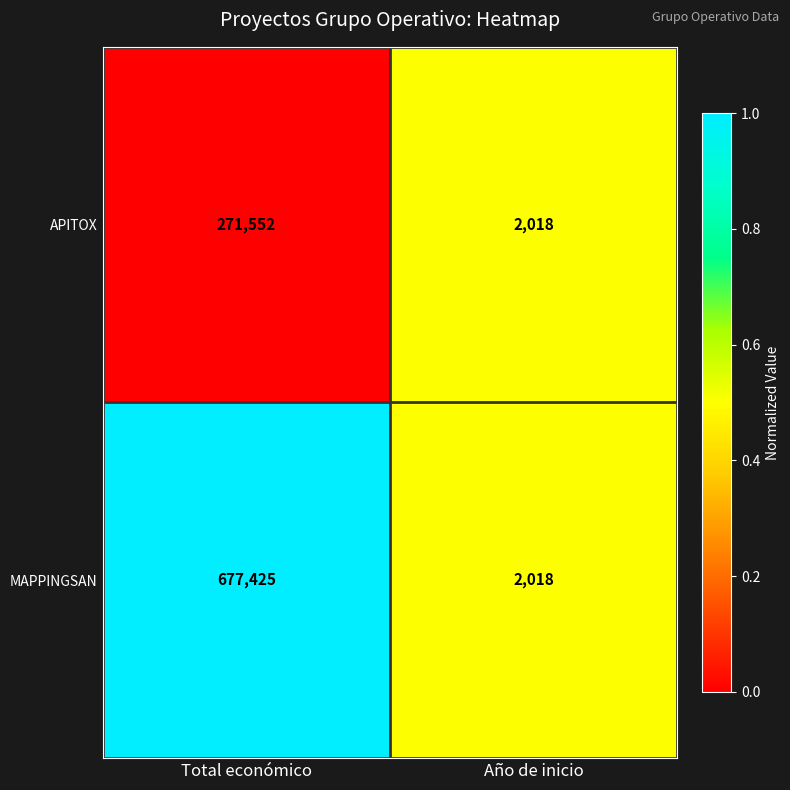

Reading left to right, transcribe all the data shown in this chart.

APITOX: Total económico=271552	Año de inicio=2018
MAPPINGSAN: Total económico=677425	Año de inicio=2018